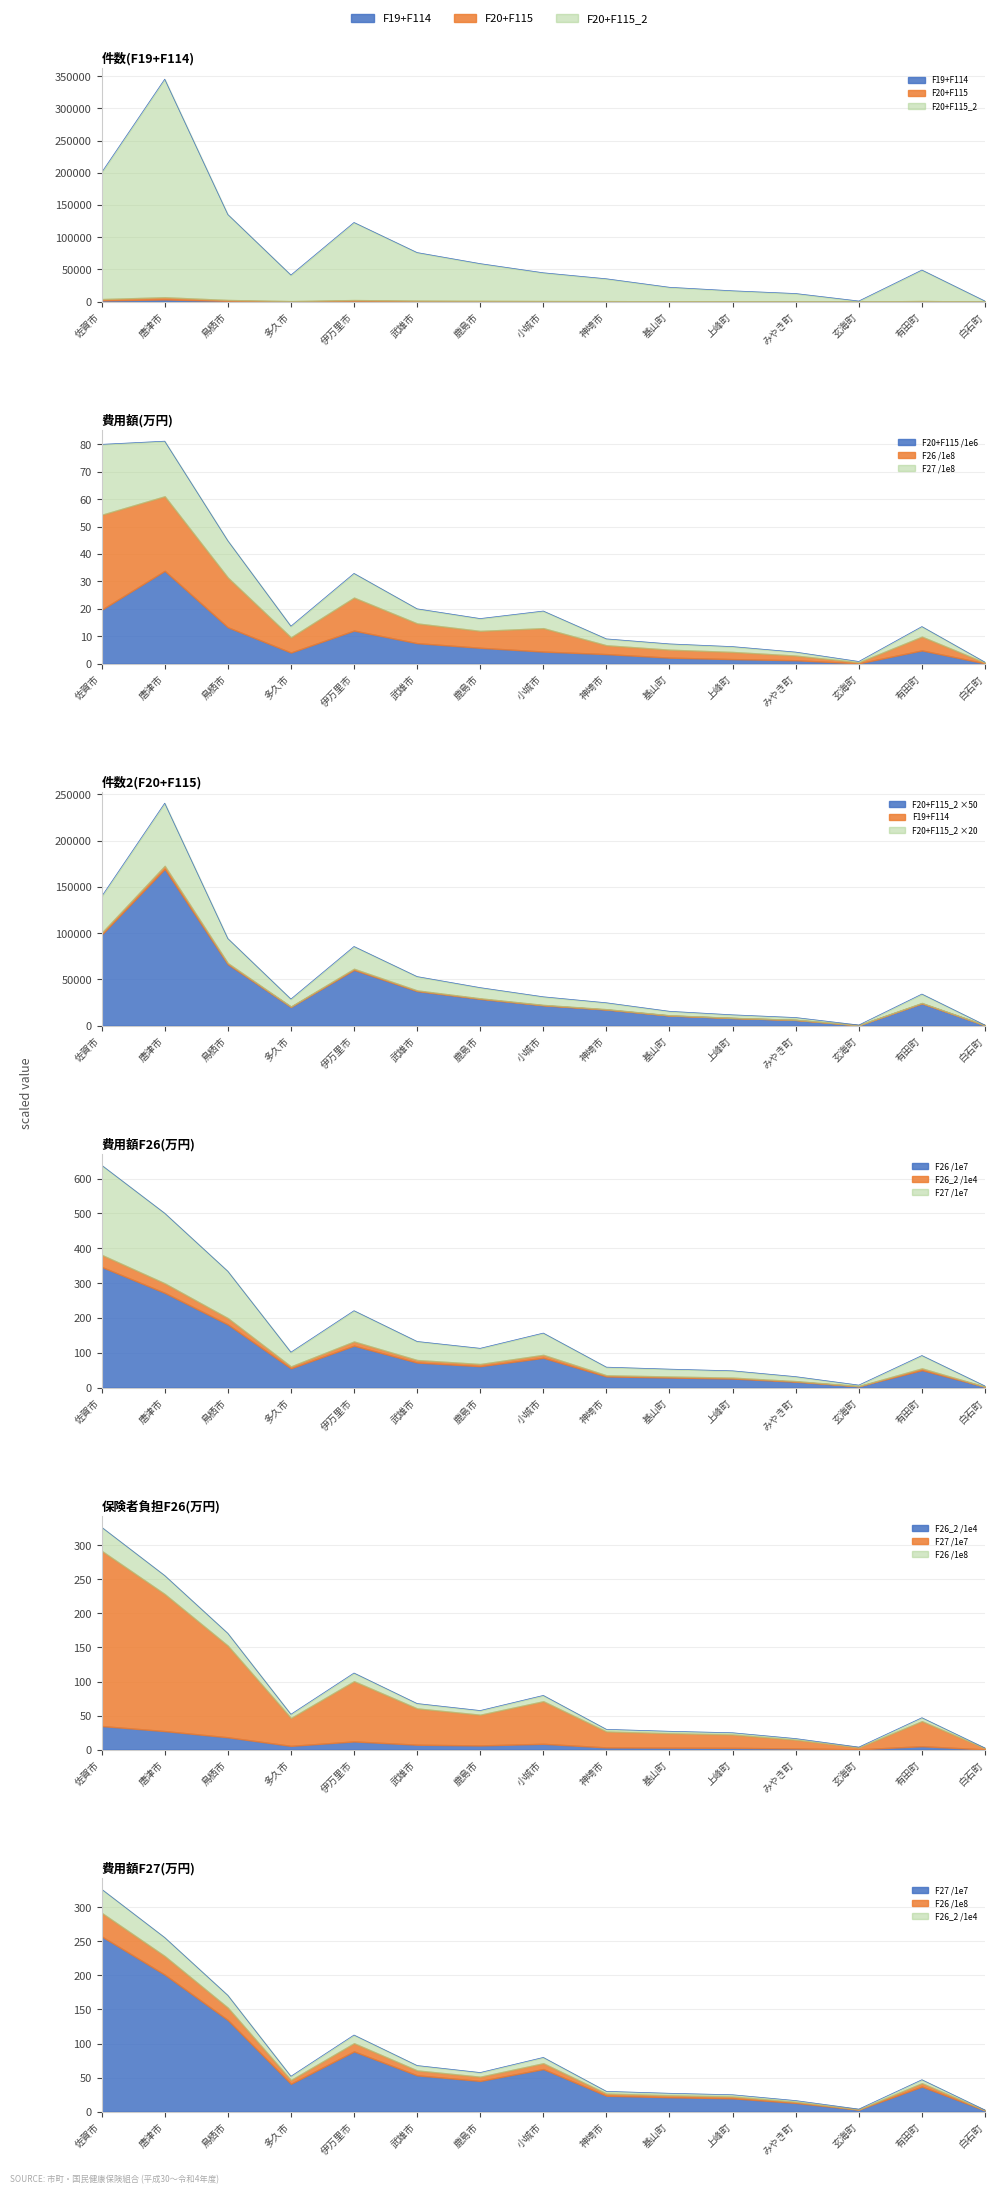

Does the chart have visible grid lines?

Yes